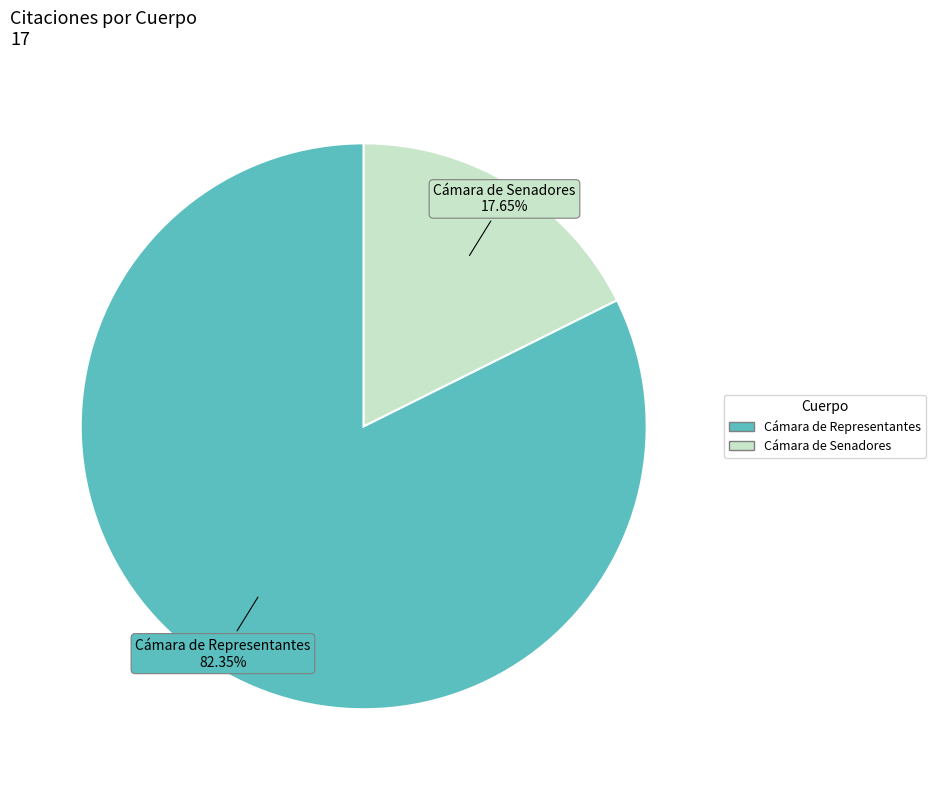

Is there a majority slice in this chart?

Yes